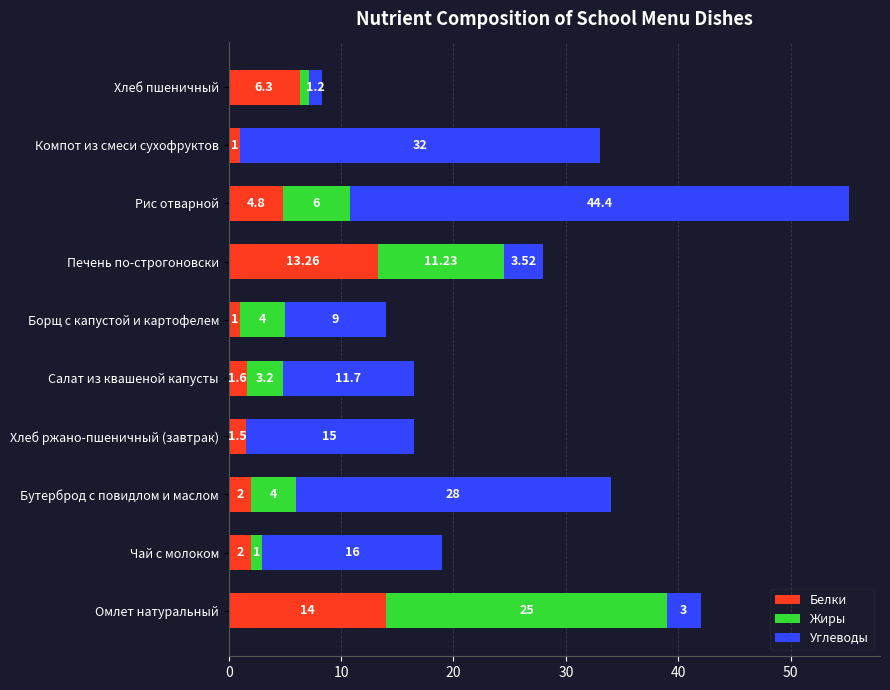

What is the total value across all series at Бутерброд с повидлом и маслом?

34.0